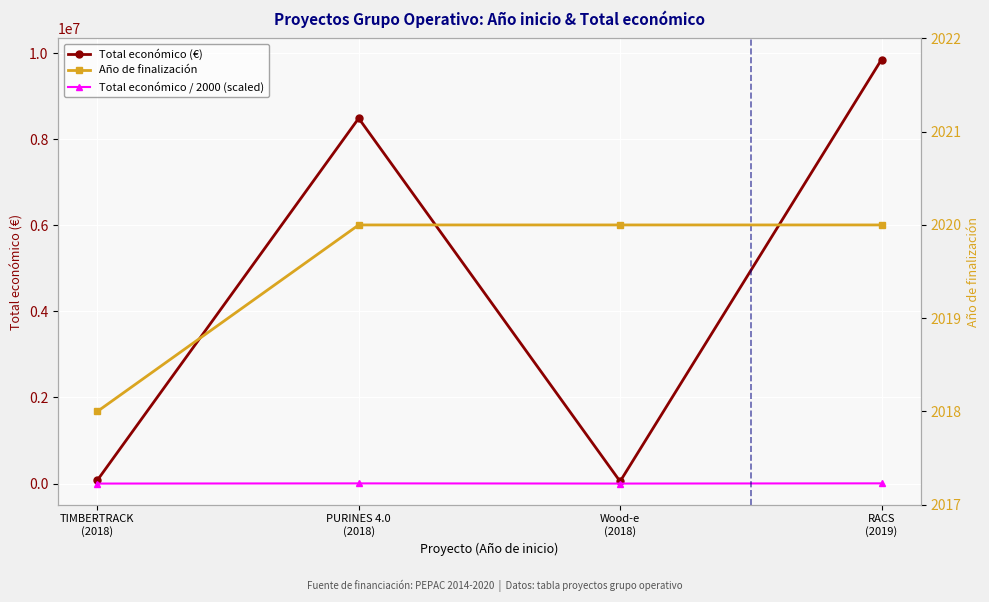

What position from the right is Wood-e
(2018)?

2